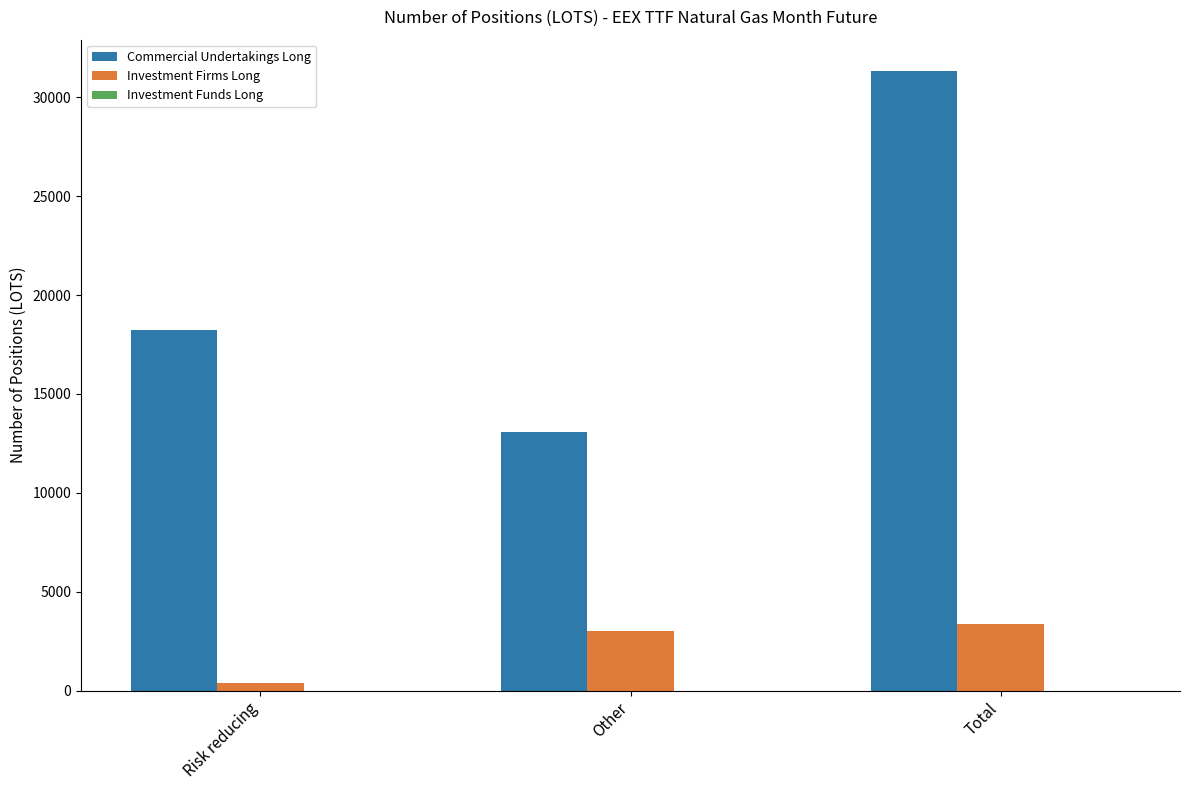

Which series changed the most between Other and Total?

Commercial Undertakings Long